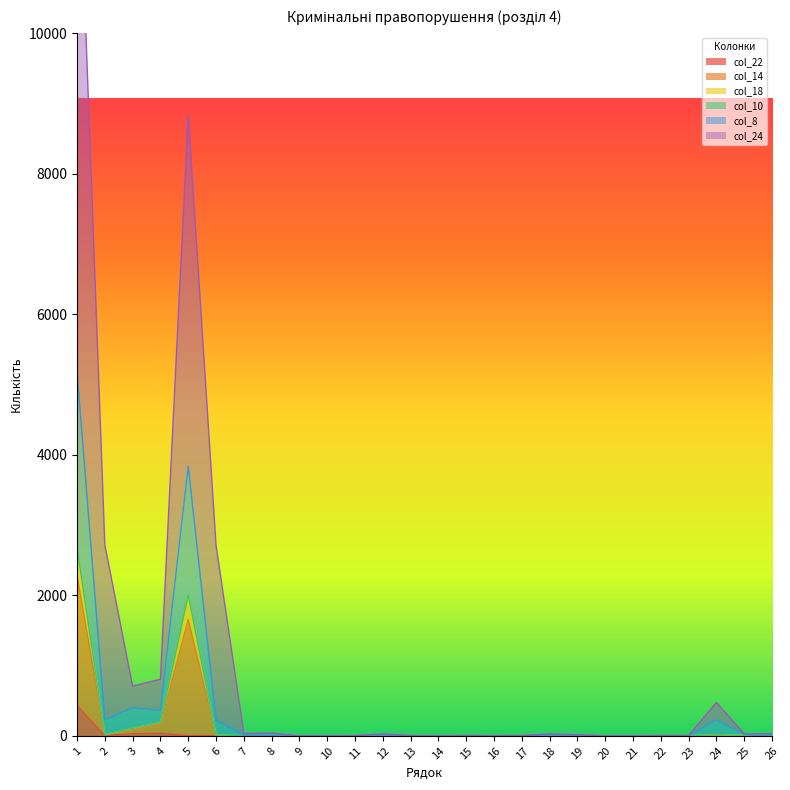

At which category does col_8 reach its first local valley?

2